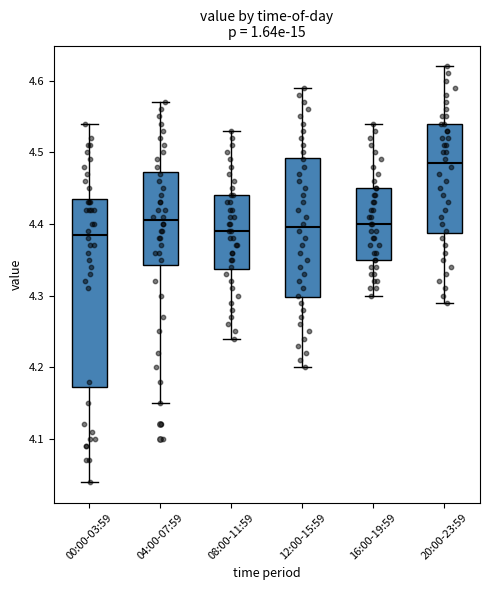

Where does the median line of the box for 08:00-11:59 sit on the y-axis? The values are not printed on the chart, so give them approximately, as read against the axis.

4.39